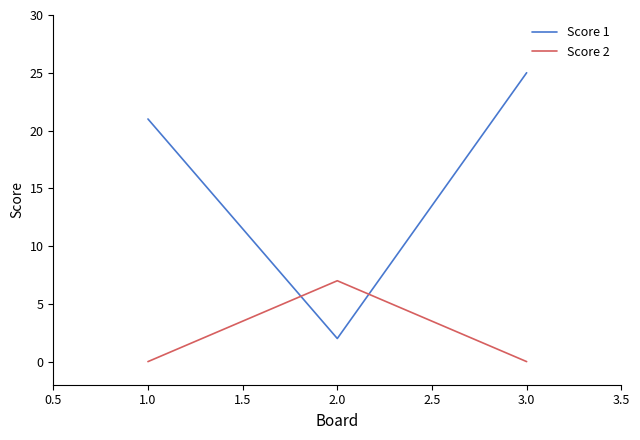

Reading left to right, transcribe all the data shown in this chart.

Score 1: 21	2	25
Score 2: 0	7	0